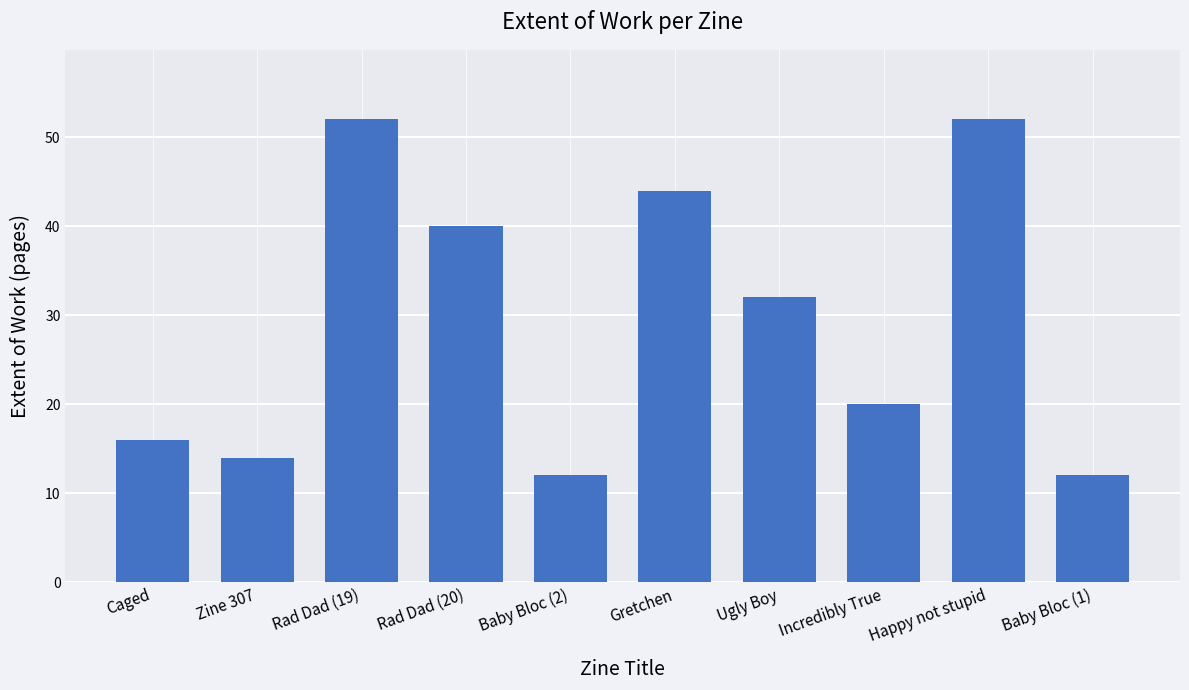

Is it true that the value at Caged is 16?

True